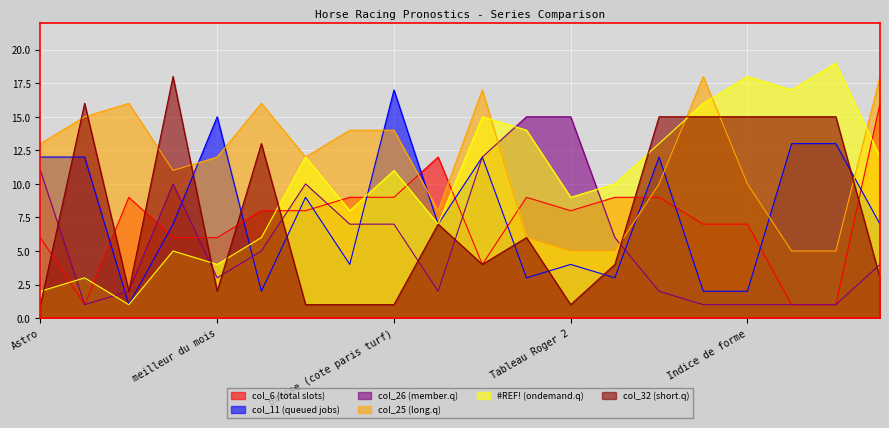

How many lines are shown in the chart?

6